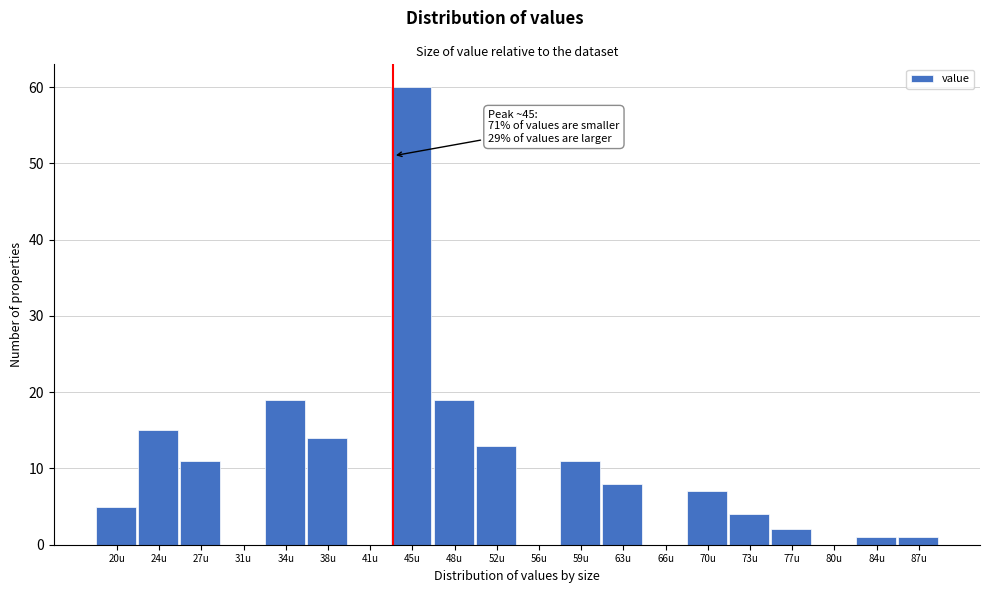

Reading left to right, what are all the values shown in this chart?

20u=5	24u=15	27u=11	31u=0	34u=19	38u=14	41u=0	45u=60	48u=19	52u=13	56u=0	59u=11	63u=8	66u=0	70u=7	73u=4	77u=2	80u=0	84u=1	87u=1